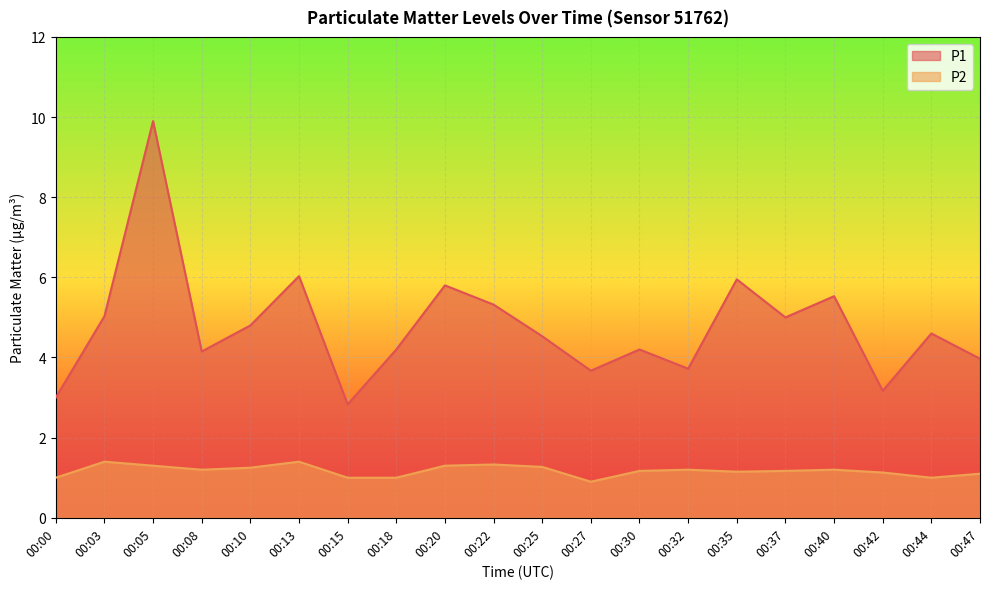

Where does the P1 series first go above 4?

00:03